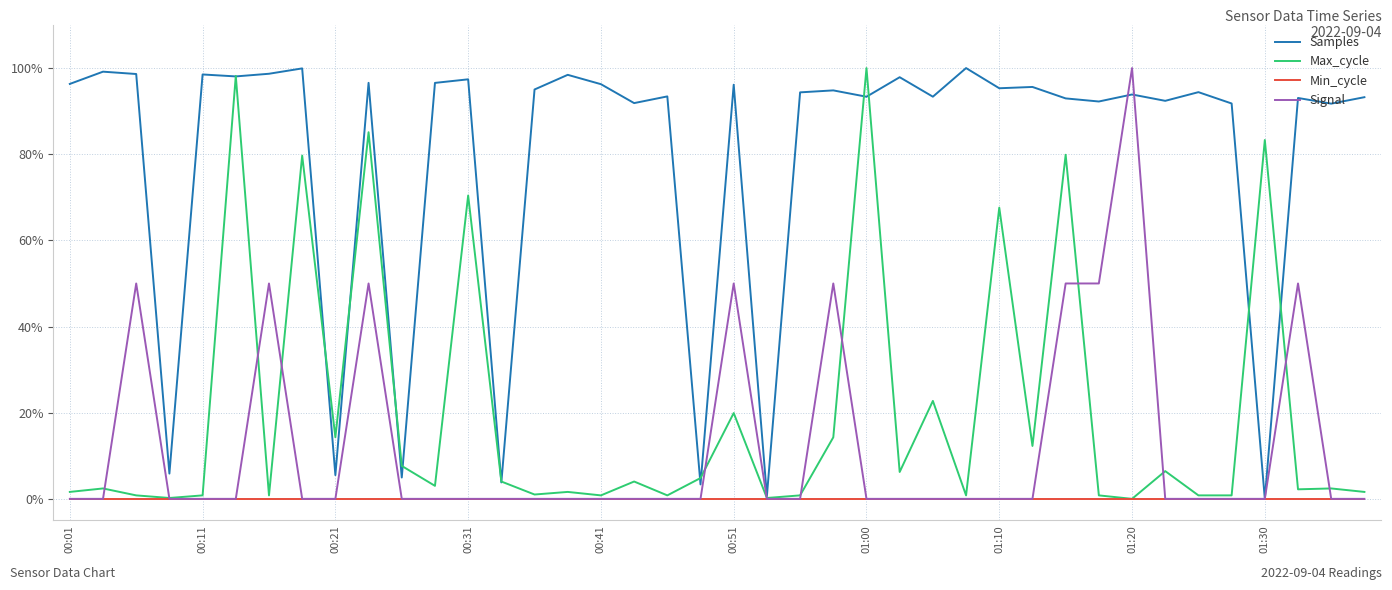

At which label is Samples closest to 0?

01:30